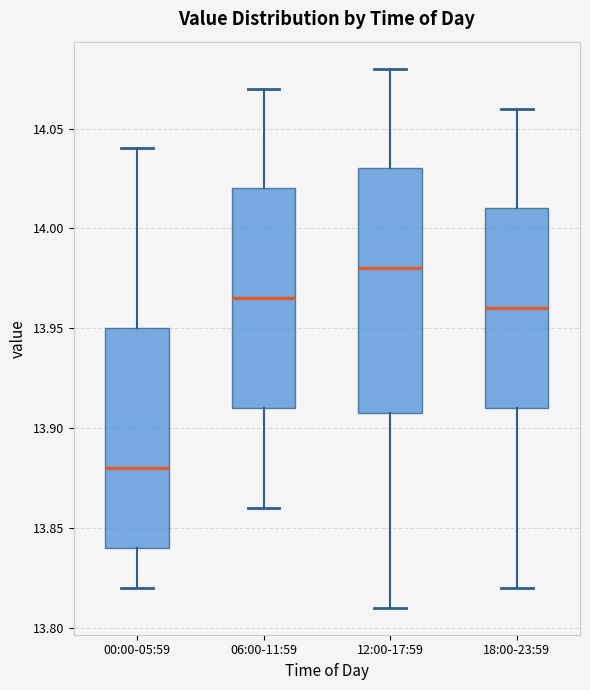

Which box has the highest median line?

12:00-17:59